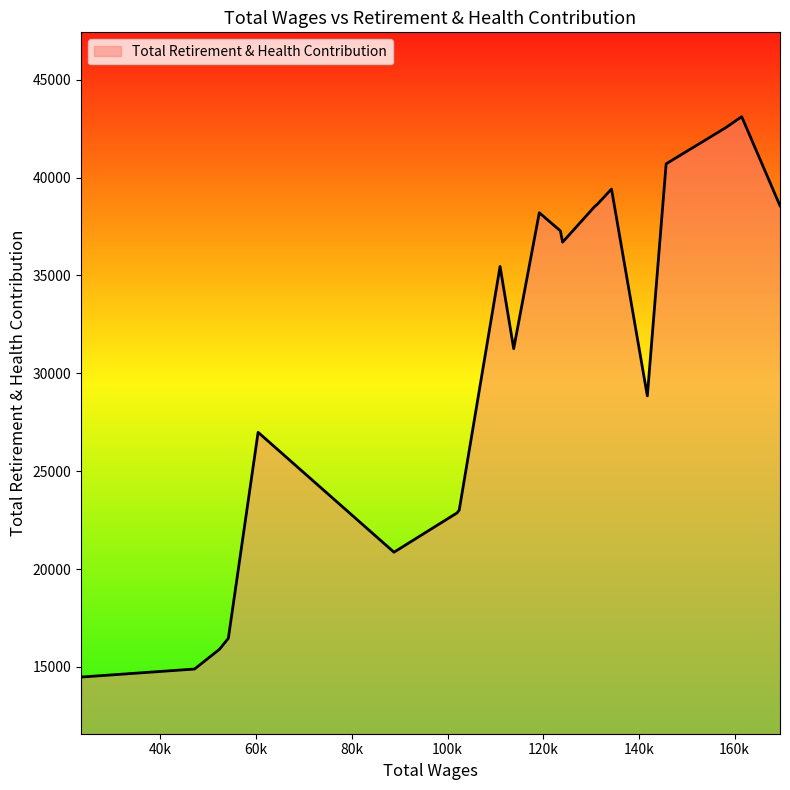

What is the smallest value displayed?

14478